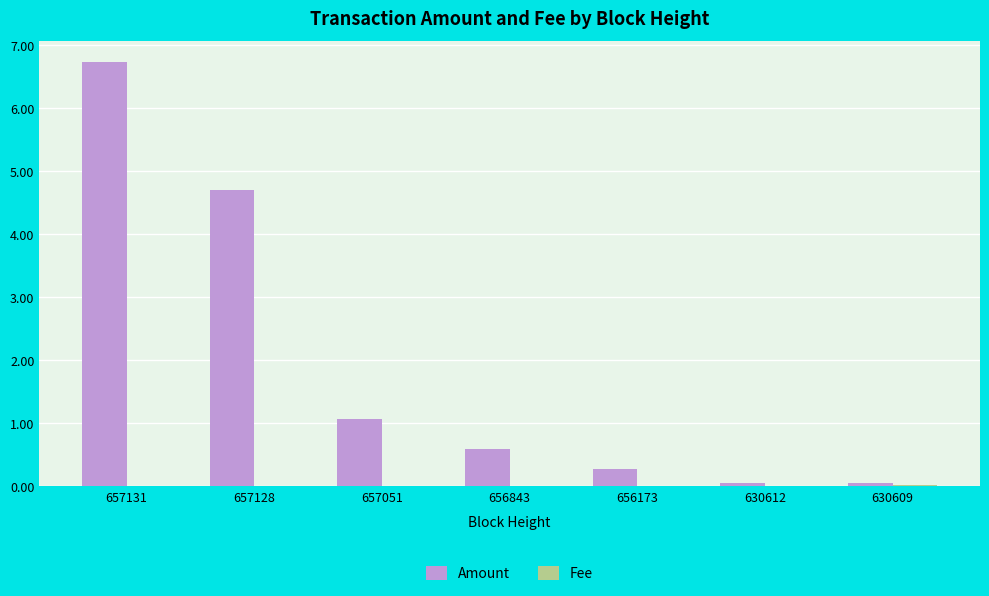

Between 657128 and 630609, which series saw the biggest shift?

Amount